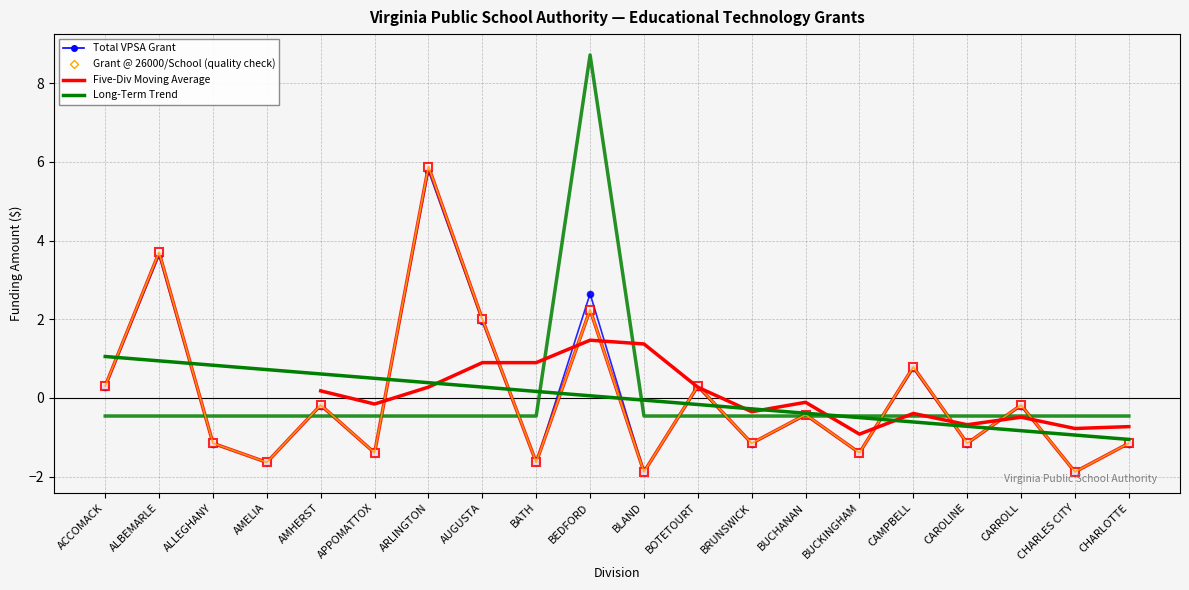

Between ALLEGHANY and CAMPBELL, which series saw the biggest shift?

Grant @ 26000 Per School